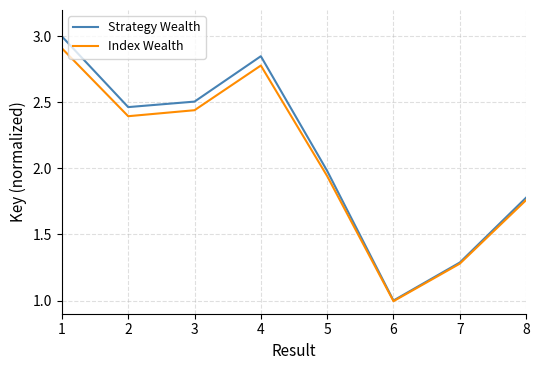

Rank the categories by Index Wealth value from highest to lowest.

1, 4, 3, 2, 5, 8, 7, 6